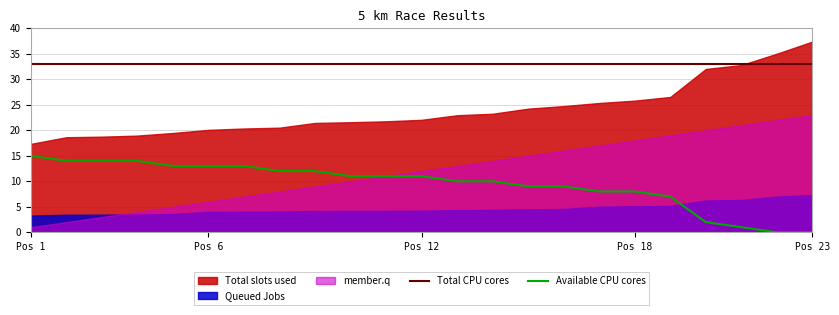

How many lines are shown in the chart?

2